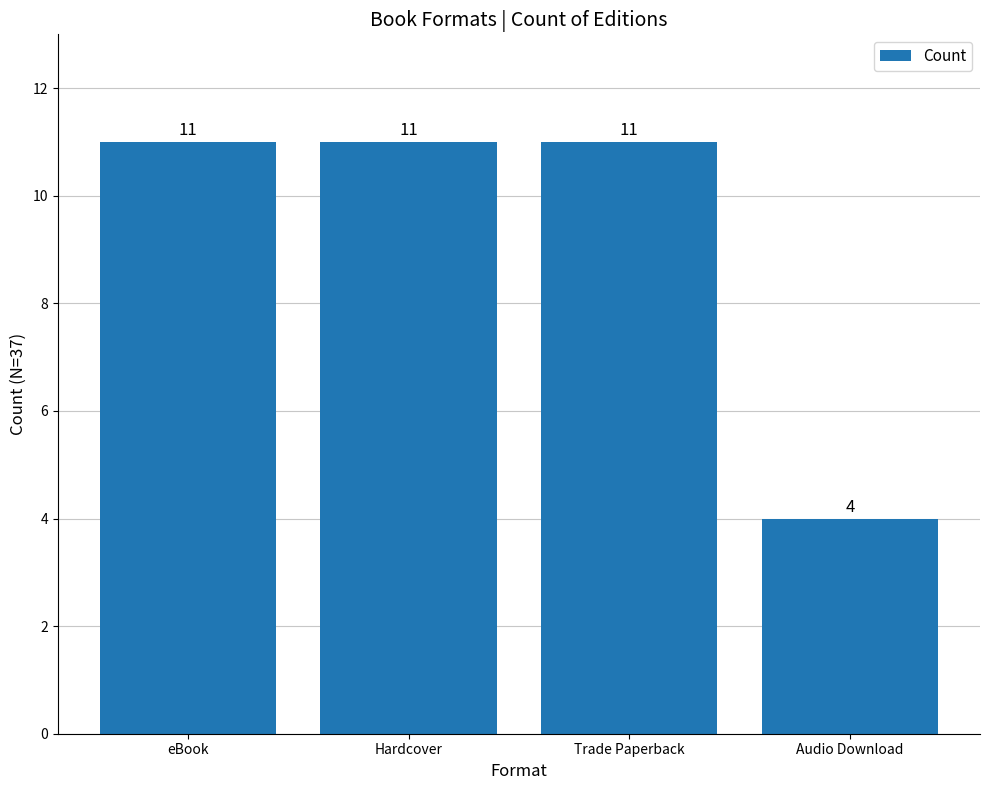

What is the sum of the values at Audio Download and Trade Paperback?

15